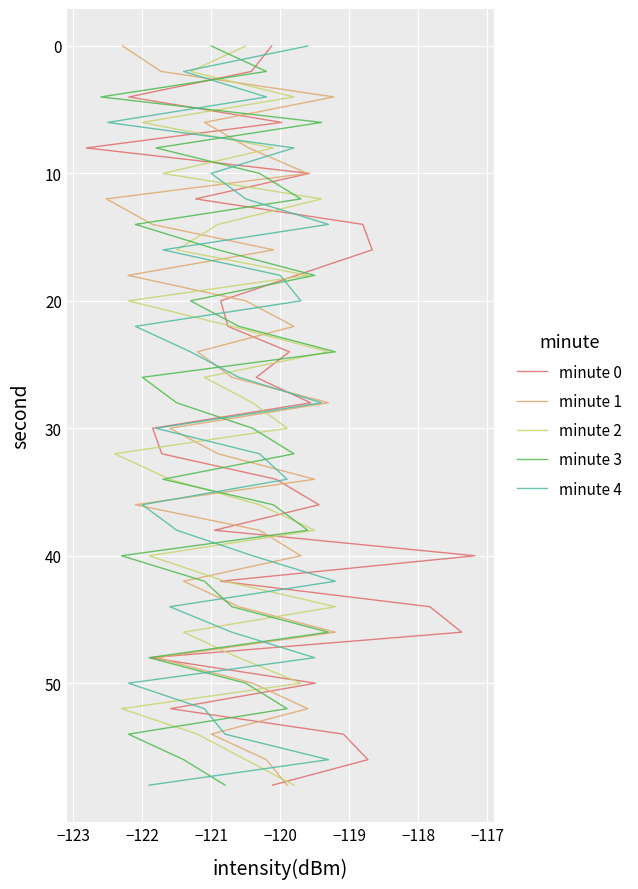

What is the value of the minute 3 point at the 21st from the left?

40